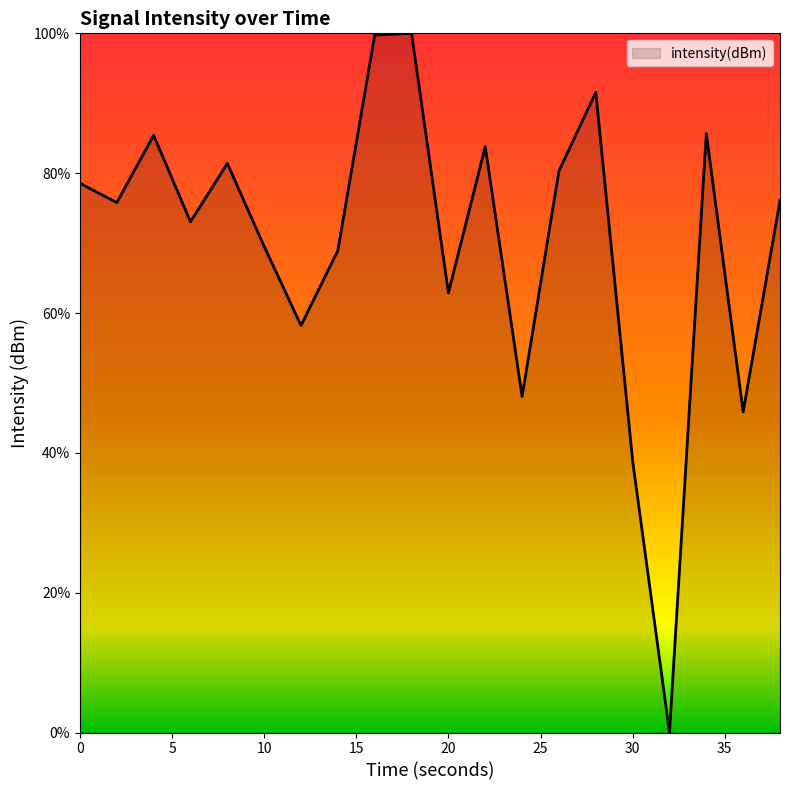

What is the difference between the maximum and minimum values?

100.0